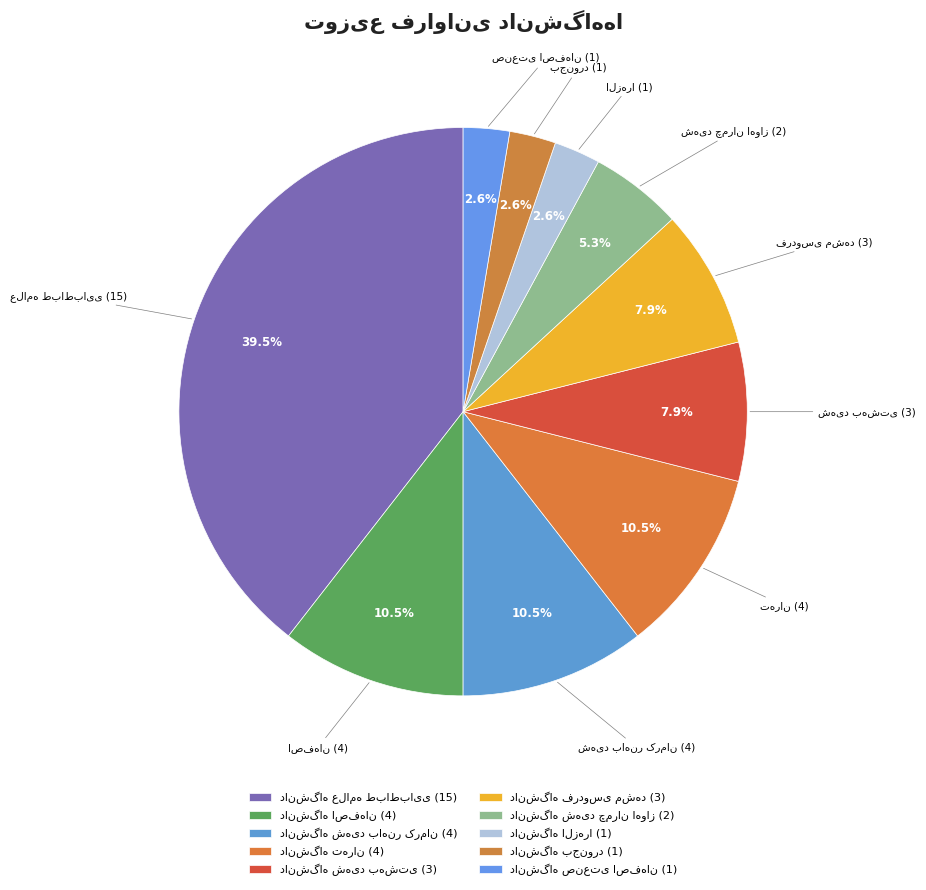

What is the change in value from دانشگاه علامه طباطبایی to دانشگاه اصفهان?

-11